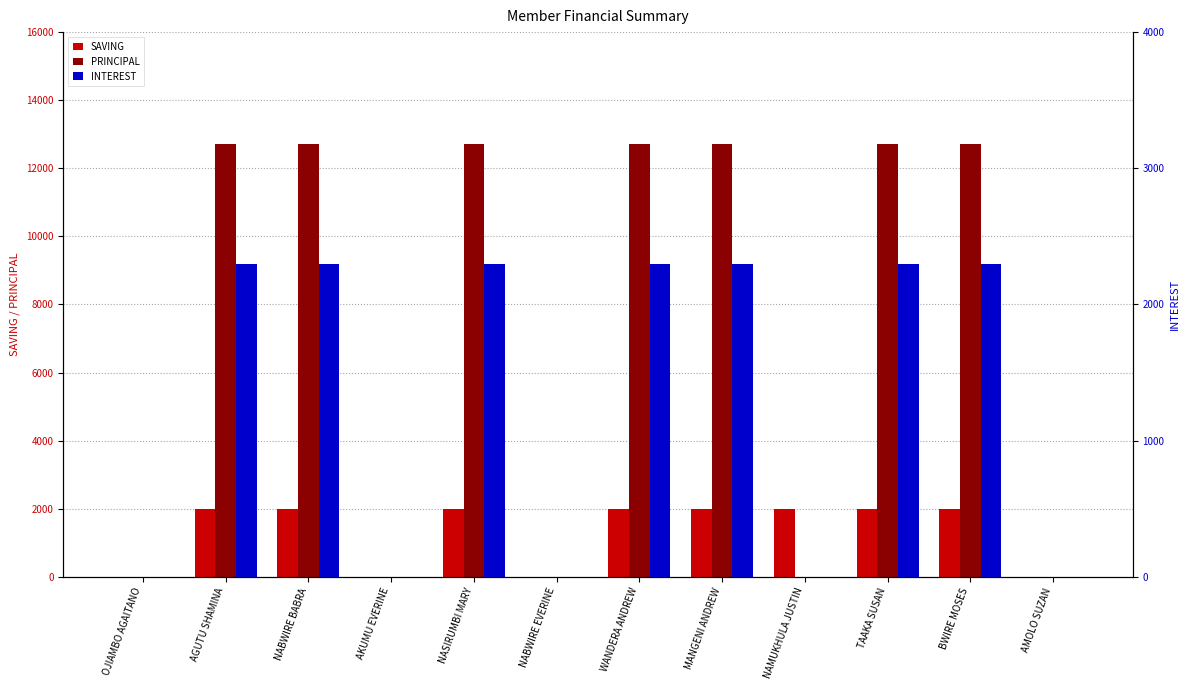

What is the difference between the highest and lowest values at NAMUKHULA JUSTIN?

2000